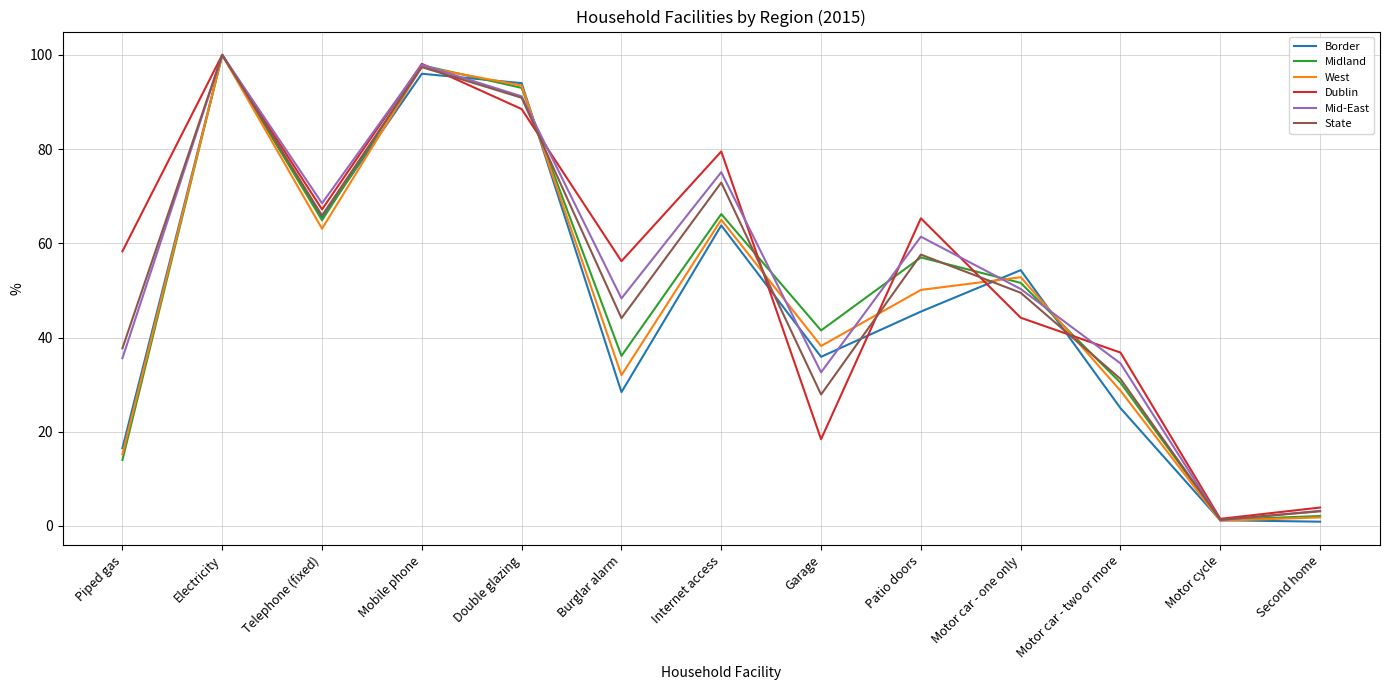

In Mid-East, how many points are lower than both neighbors (excluding endpoints)?

4